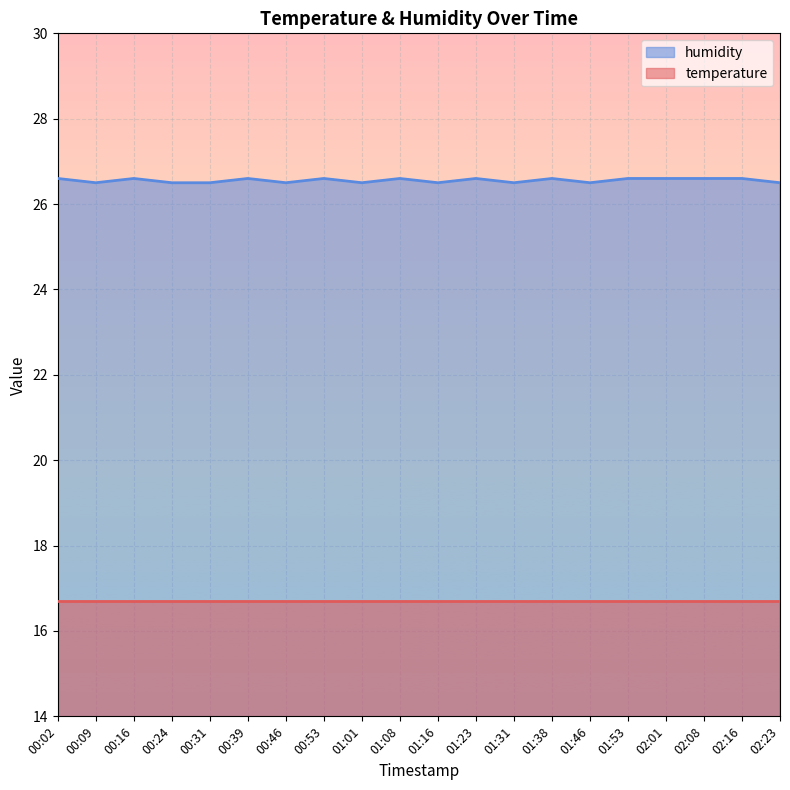

True or false: the data shows 38.1 at 01:01.

False